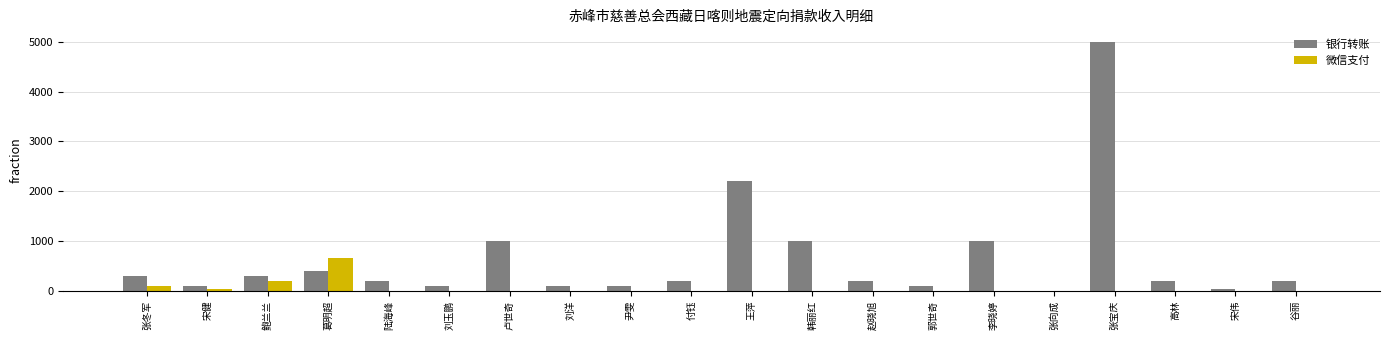

At which category is the sum across all series the highest?

张宝庆